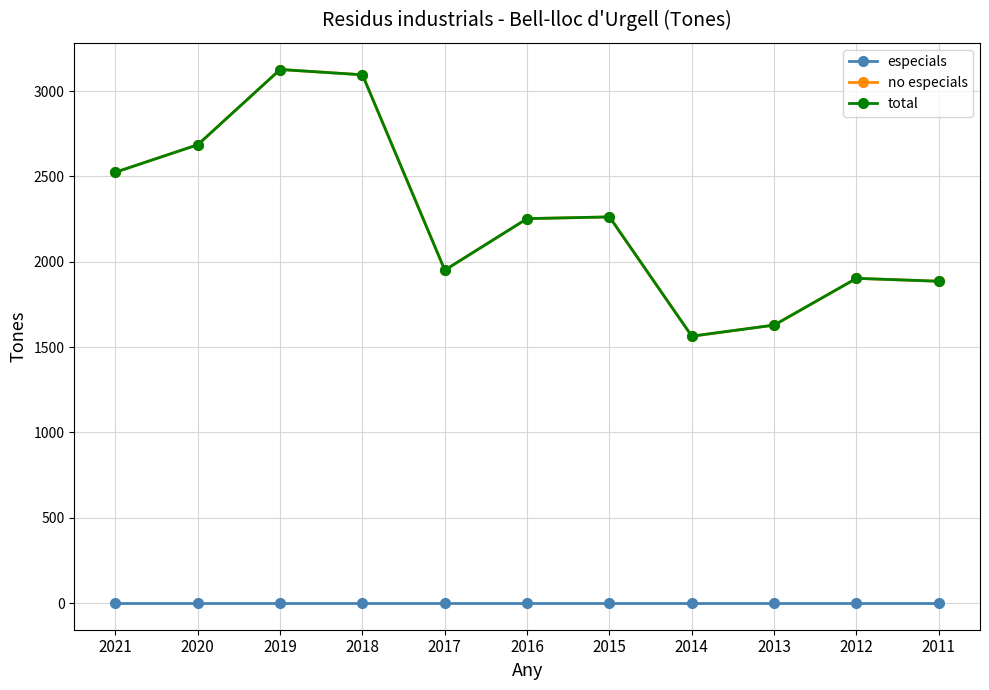

At how many categories does at least one series exceed 2566?

3